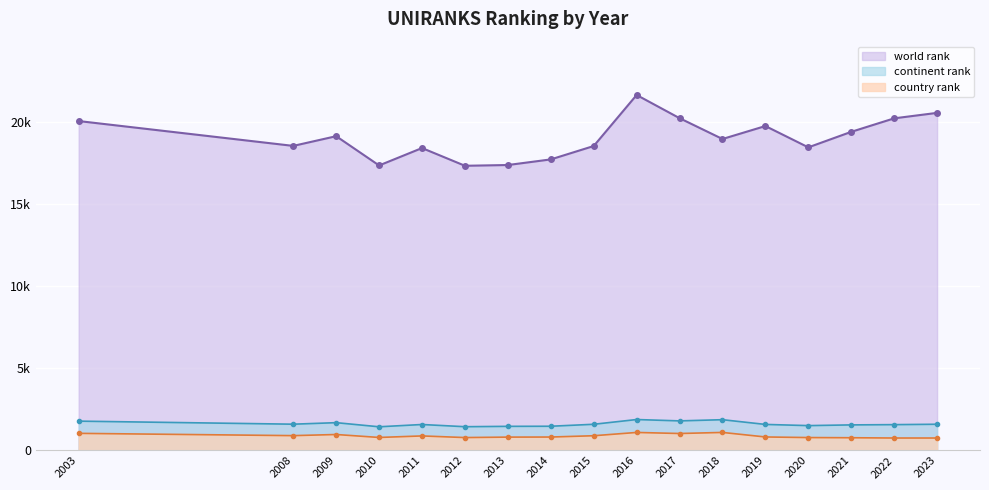

Which series has the largest total across all categories?

world rank